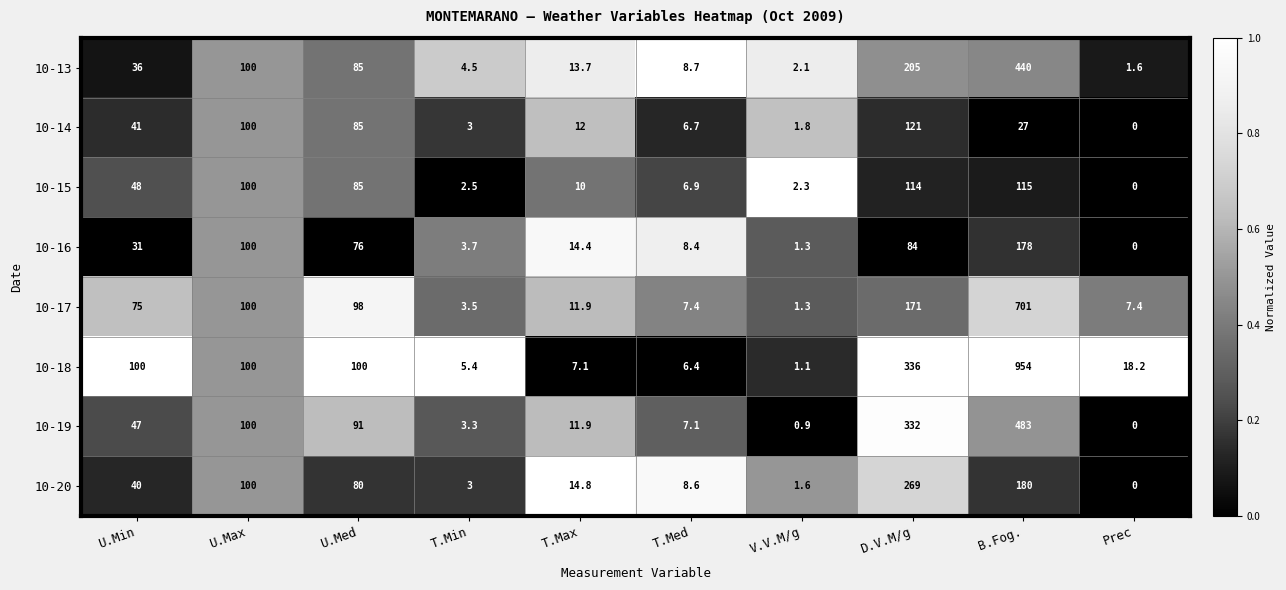

Which label corresponds to the smallest value in the chart?

Prec